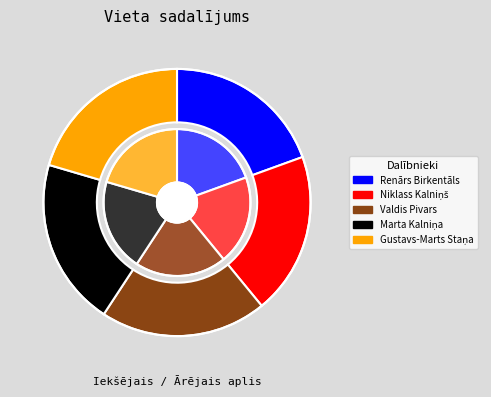

To the nearest percent, what is the difference between the Marta Kalniņa and Niklass Kalniņš slice percentages?

1%